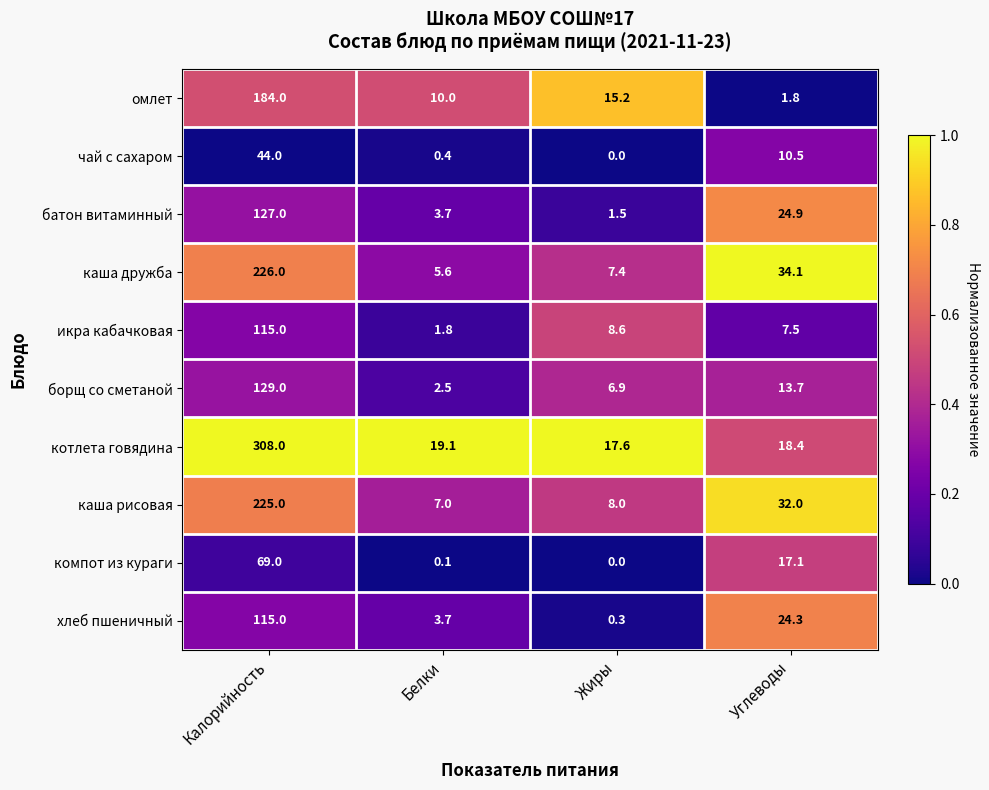

Where does the каша дружба series first go above 34?

Калорийность